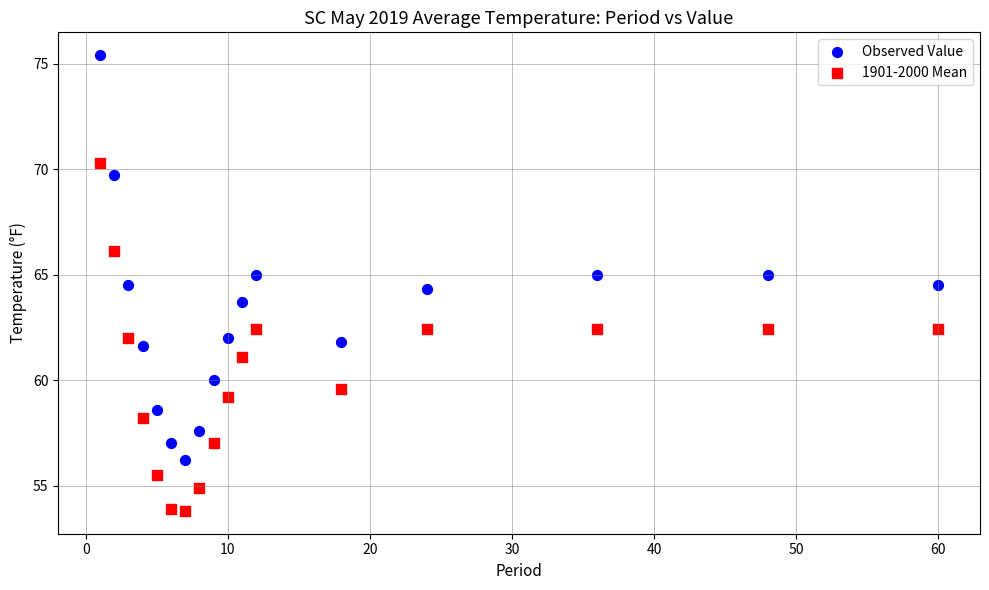

Which series contains the lowest Y value?

1901-2000 Mean